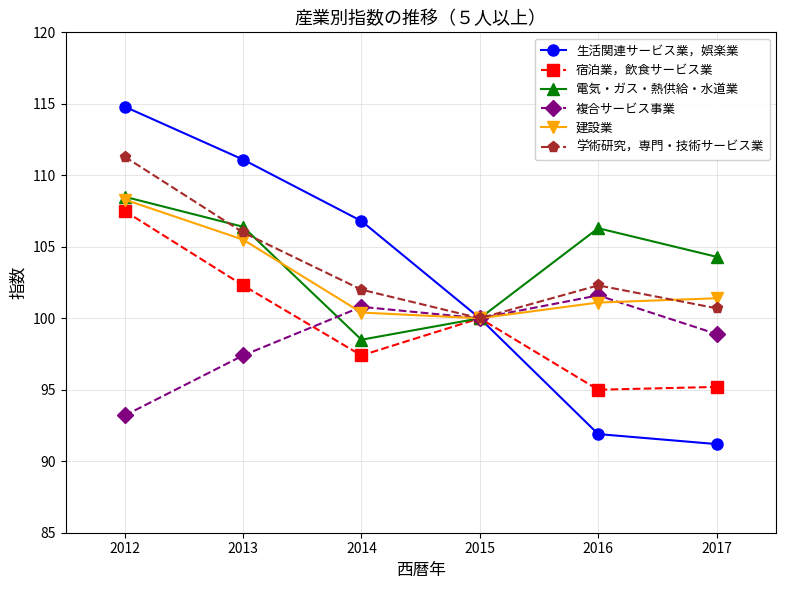

Does the chart have visible grid lines?

Yes